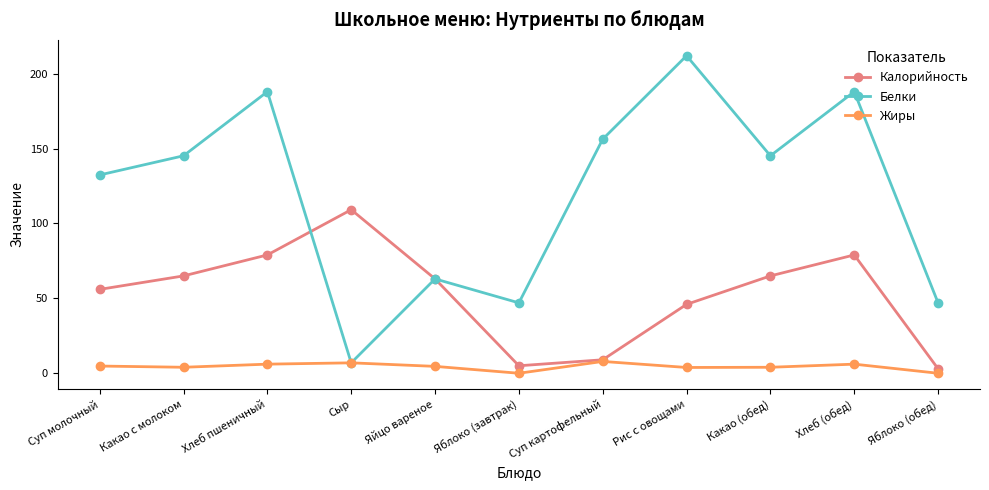

At which label does Калорийность reach its minimum?

Яблоко (обед)